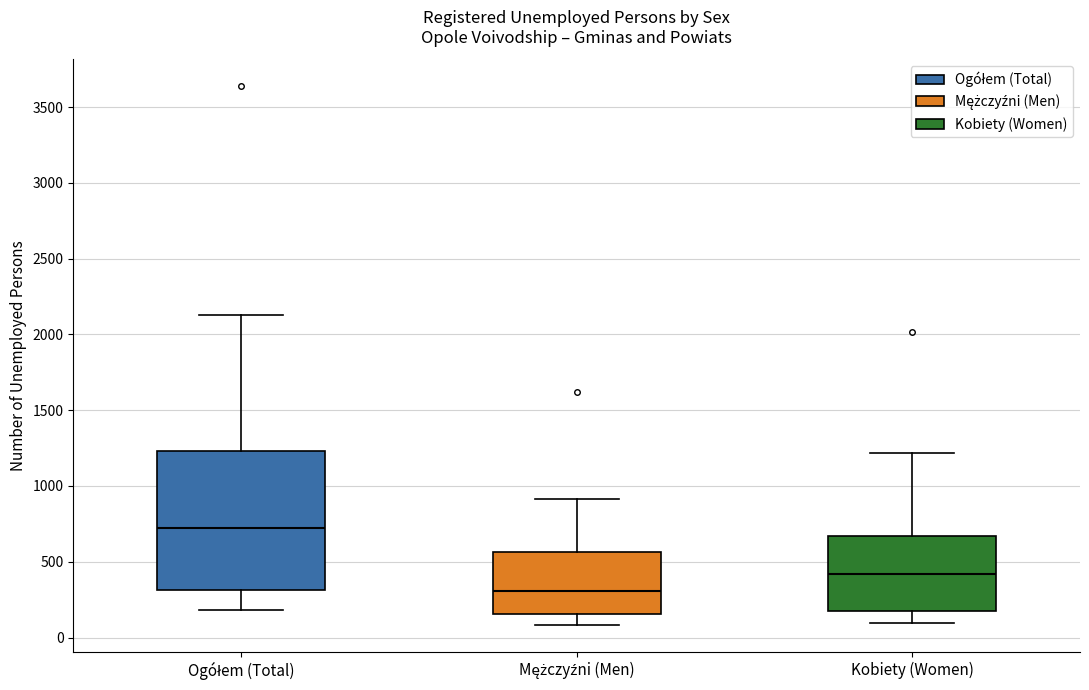

Which box is the tallest, from its lower edge to its upper edge?

Ogółem (Total)